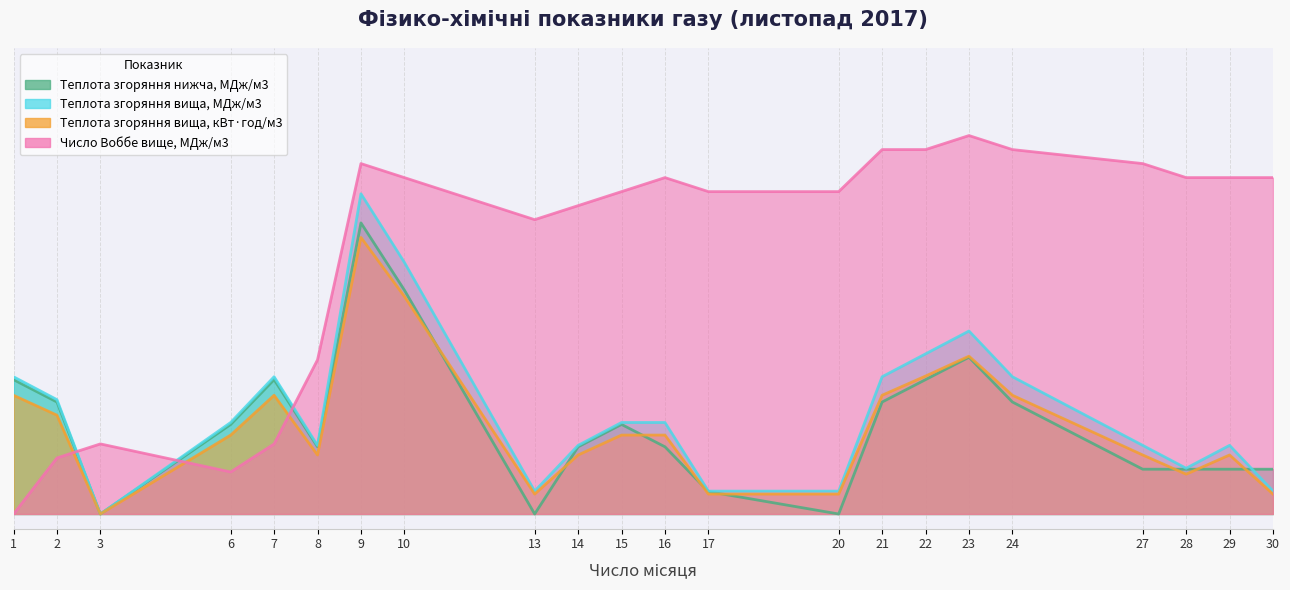

What is the value of the Теплота згоряння вища, кВт·год/м3 point at the 12th from the left?

0.3